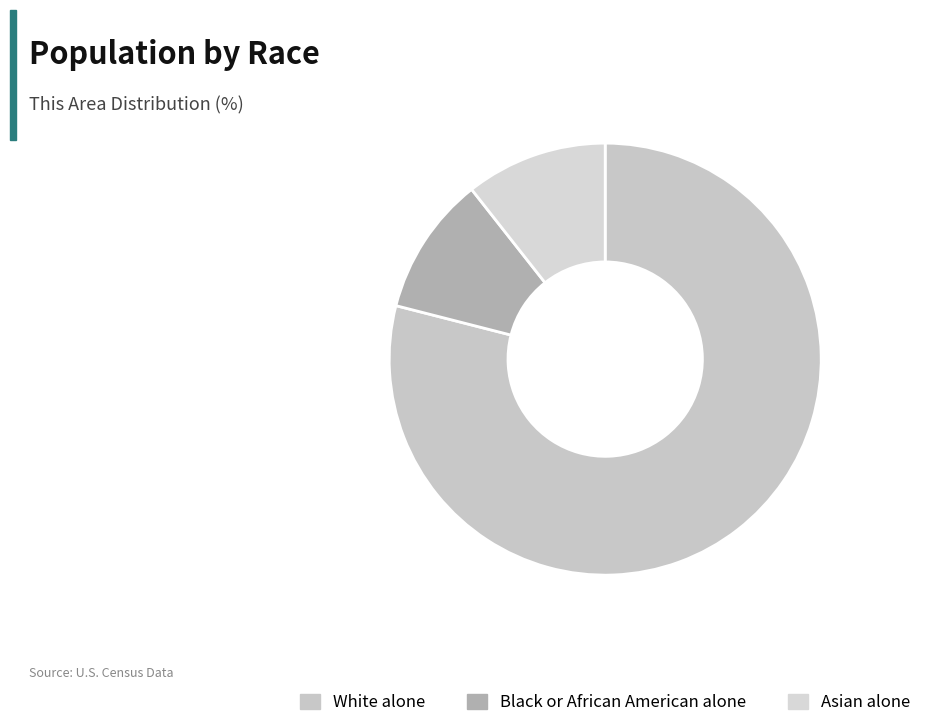

To the nearest percent, what is the difference between the largest and smallest slice percentages?

69%